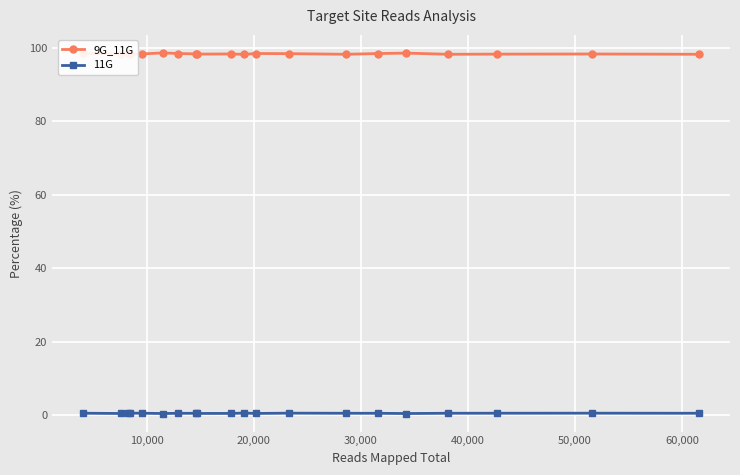

In 9G_11G, how many points are lower than both neighbors (excluding endpoints)?

6